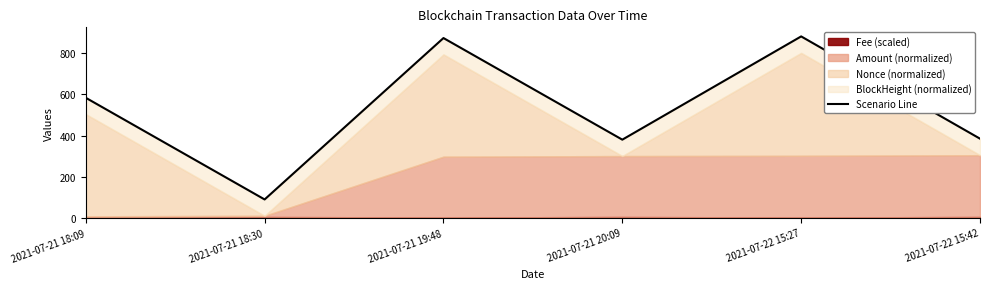

What is the label of the 5th point from the right?

2021-07-21 18:30